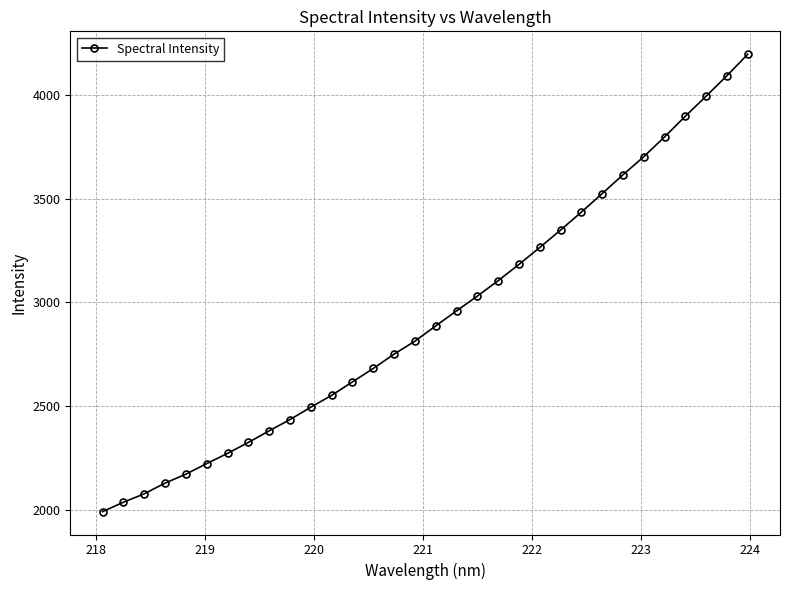

What is the difference between the maximum and minimum values?

2204.4